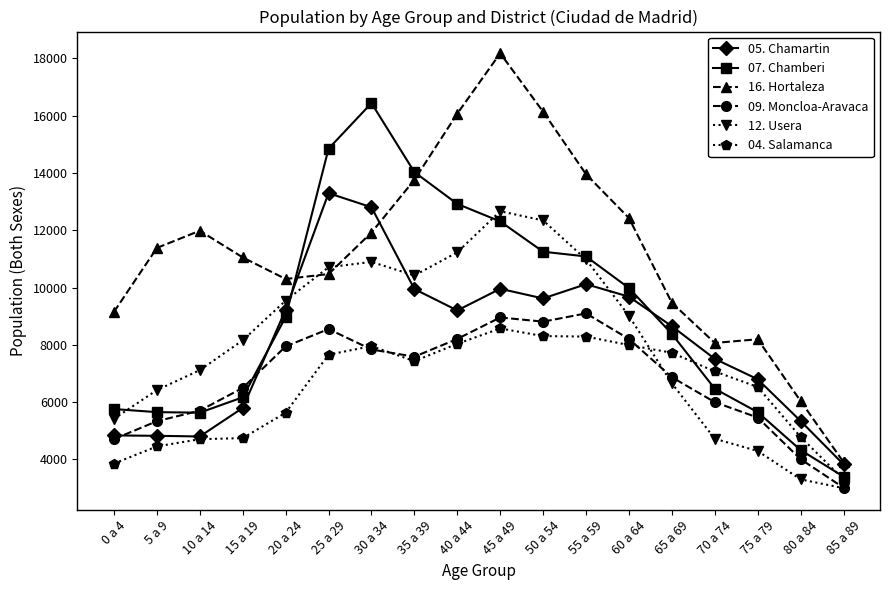

After their last crossing, which series has the higher values: 04. Salamanca or 12. Usera?

04. Salamanca